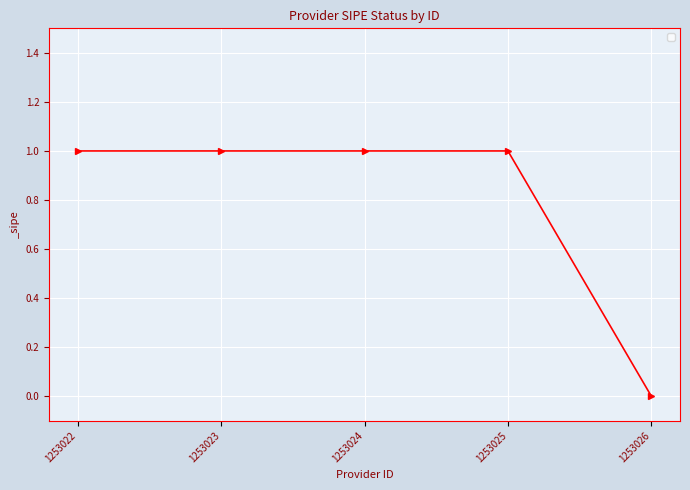

Approximately how many times larger is the value at 1253024 compared to 1253023?

1.0